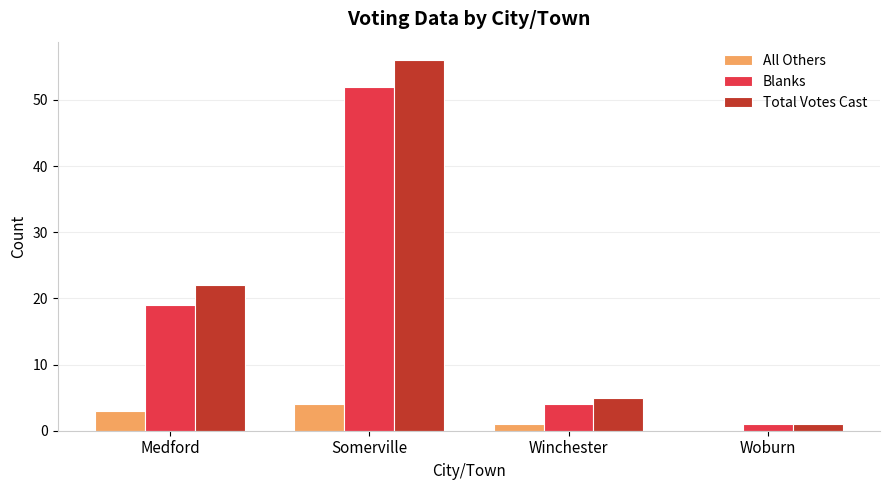

Is the value of All Others at Somerville greater than the value of Total Votes Cast at Woburn?

Yes